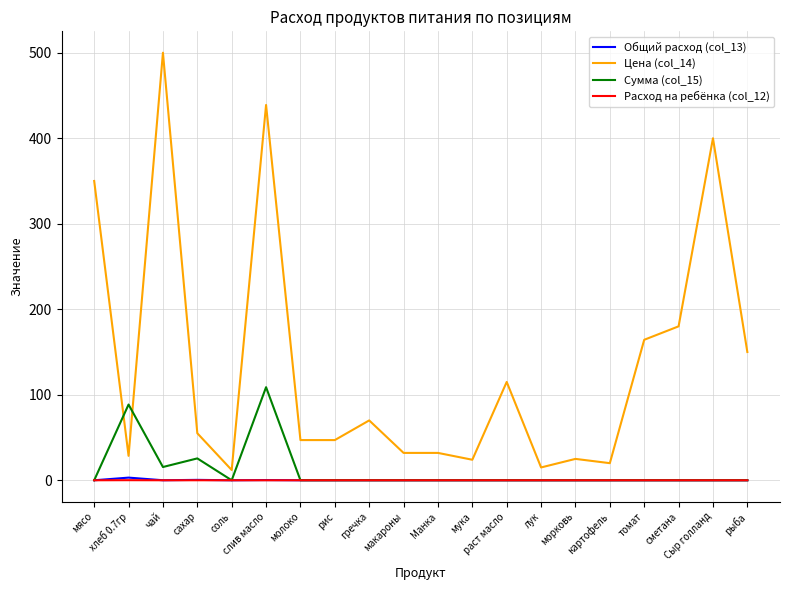

What is the difference between the maximum and minimum values in the Сумма (col_15) series?

108.8